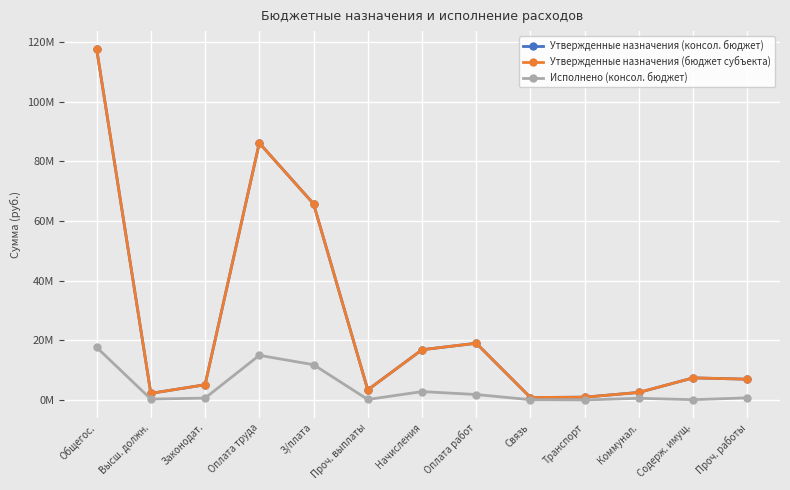

True or false: Утвержденные назначения (консол. бюджет) has more than 1 points higher than both neighbors.

True